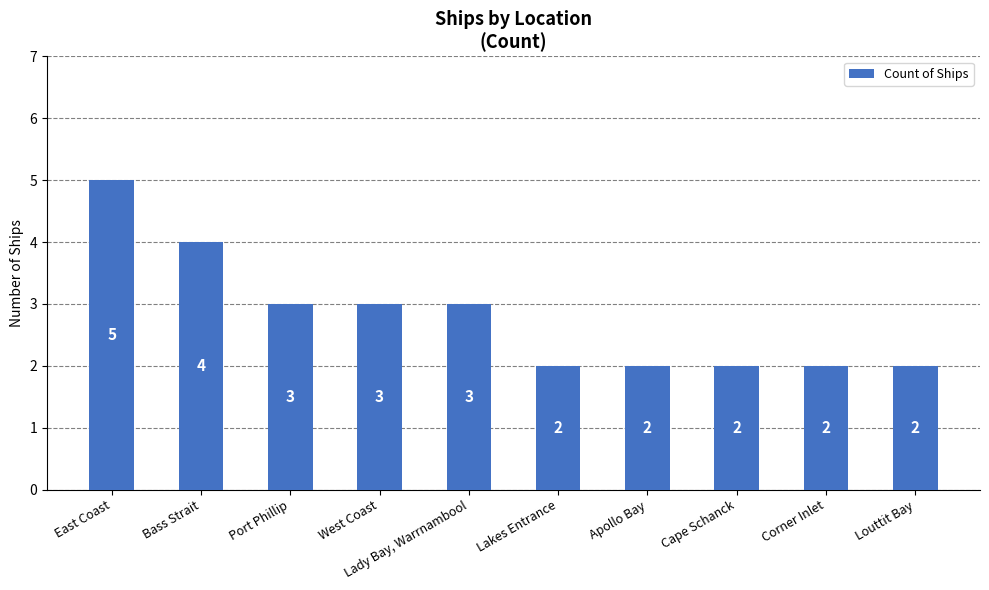

Which has a higher value, Port Phillip or Corner Inlet?

Port Phillip